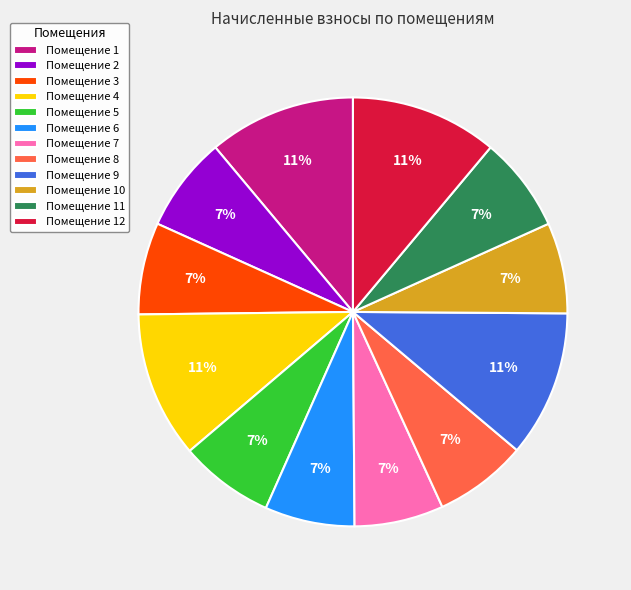

True or false: Помещение 3 accounts for 1% of the total.

False